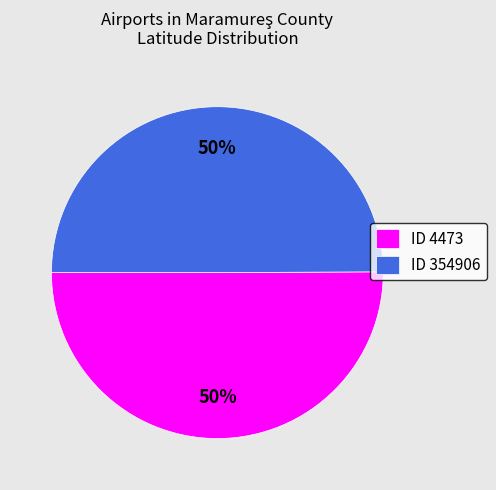

To the nearest percent, what portion does ID 4473 represent?

50%